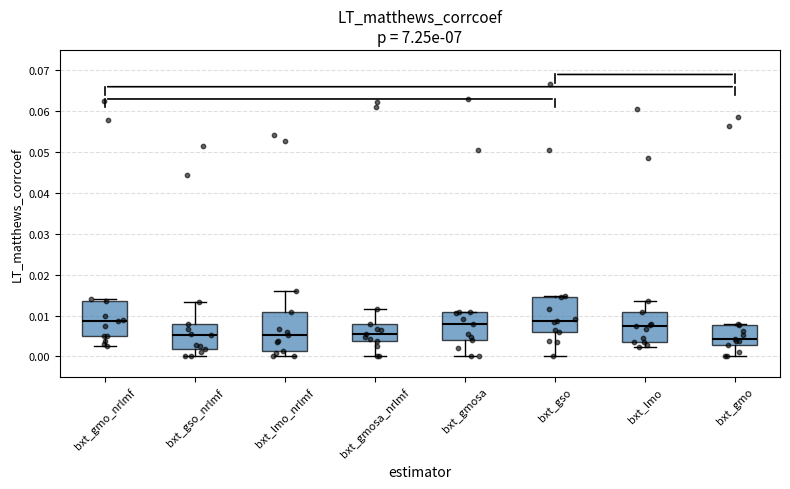

Which box has the lowest median line?

bxt_gmo